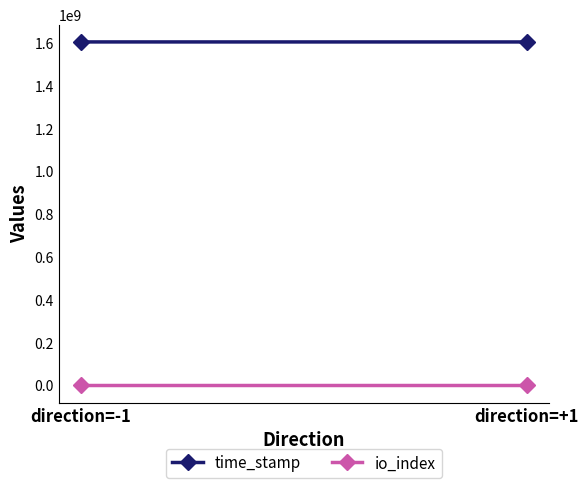

What is the total value across all series at direction=-1?

1606166178